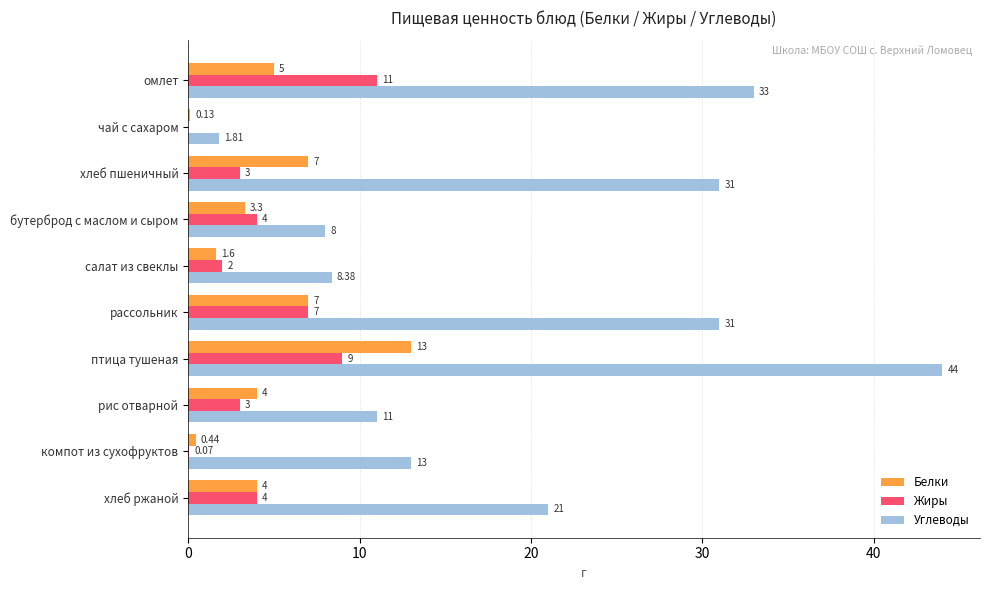

At which category is the sum across all series the highest?

птица тушеная